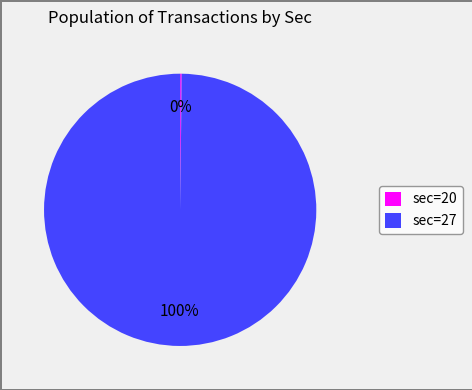

Which slice is the largest?

sec=27